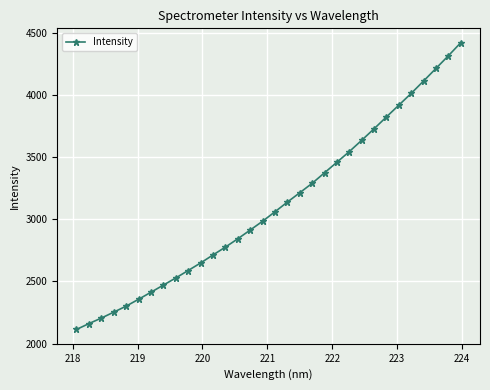

What is the smallest value displayed?

2113.2